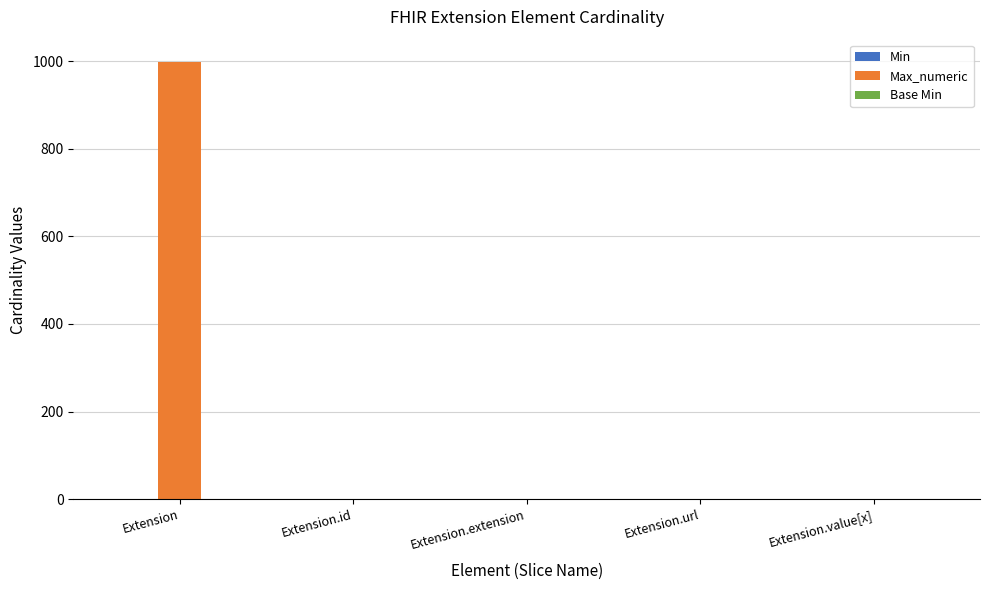

What is the sum of all Max_numeric values?

1002